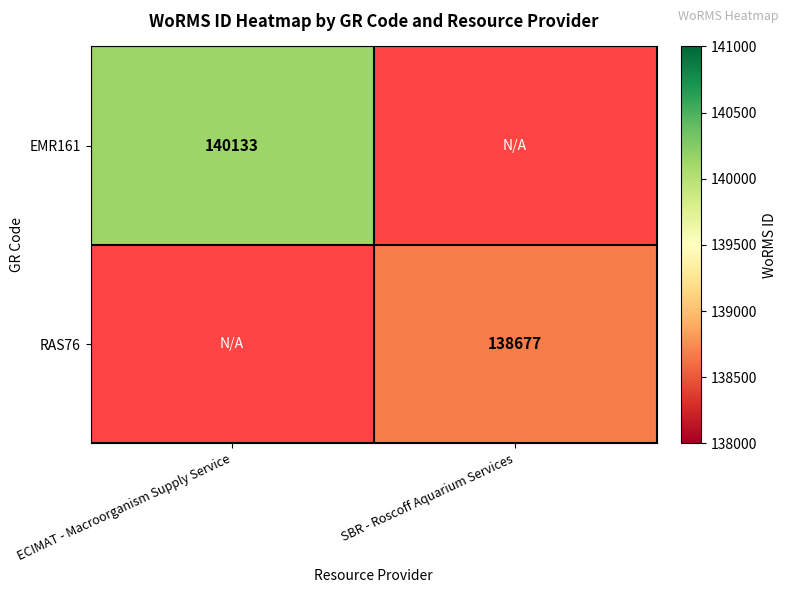

Is it true that EMR161 equals 207160 at ECIMAT - Macroorganism Supply Service?

False